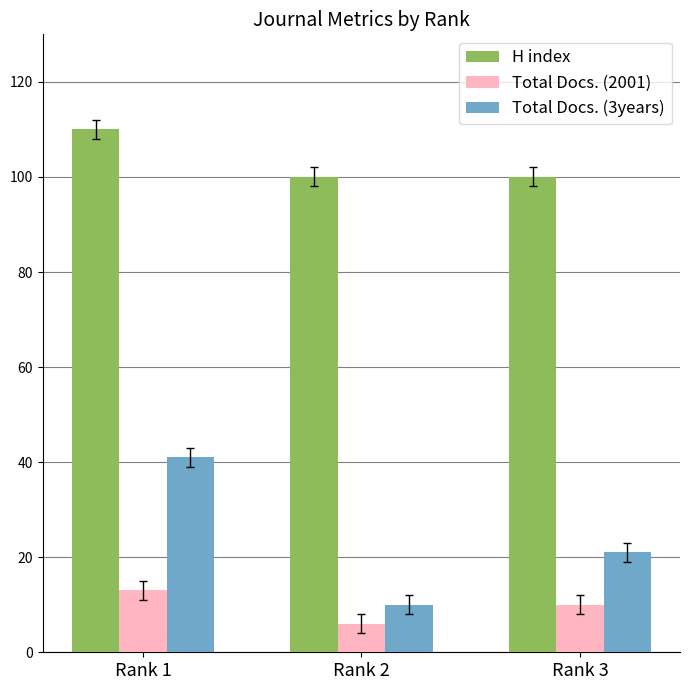

What is the minimum value shown in the chart?

6